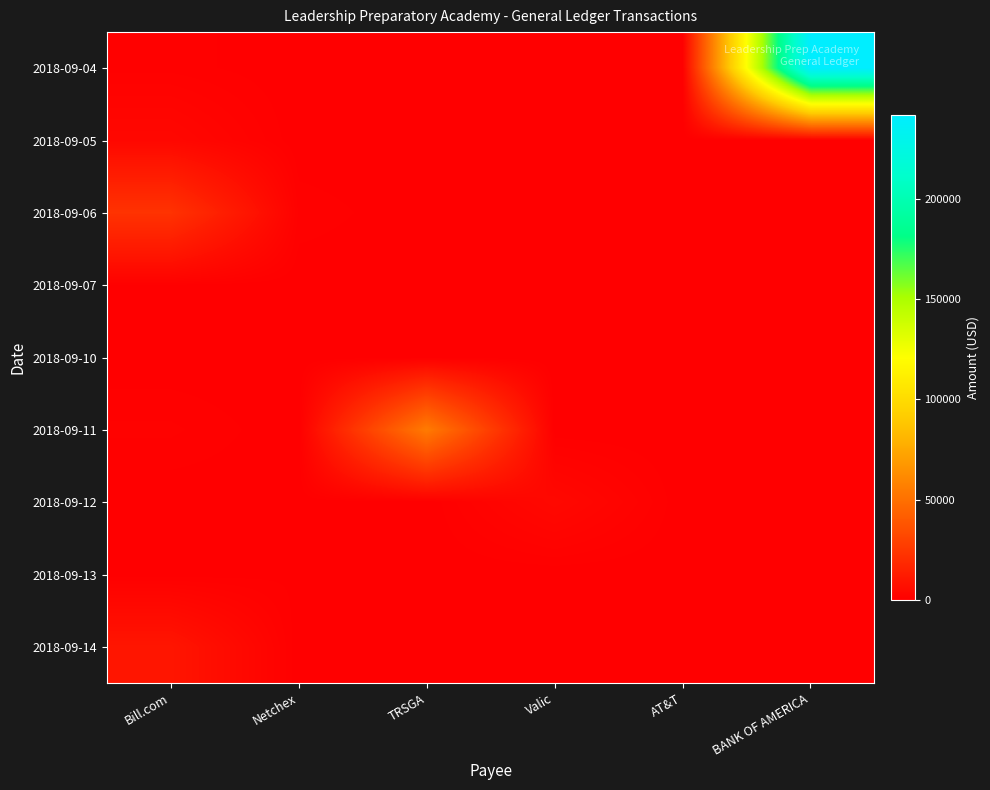

Which series has the largest range (max minus min)?

2018-09-04